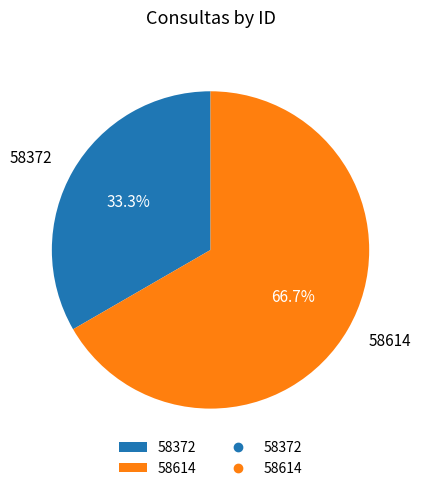

The 58372 slice represents 23% of the pie. True or false?

False